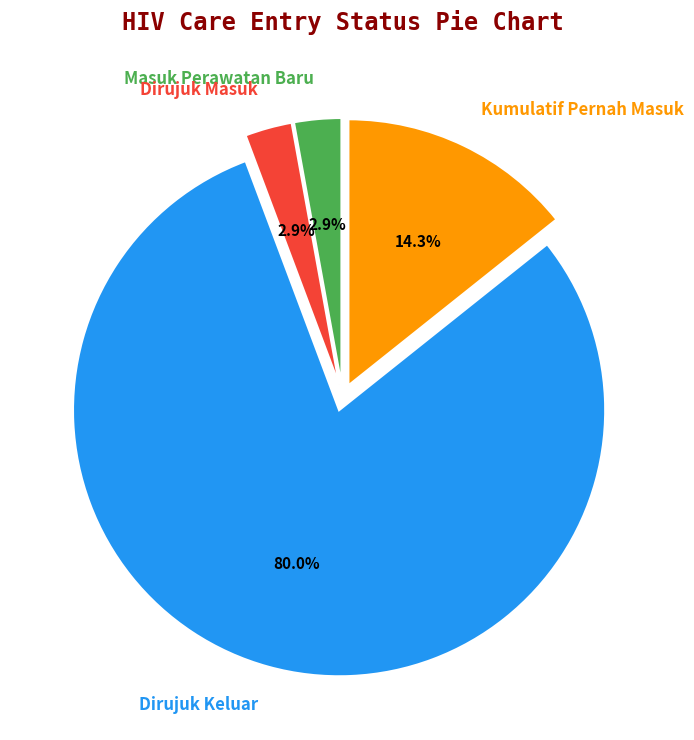

Is the sum of Dirujuk Masuk and Dirujuk Keluar greater than half?

Yes